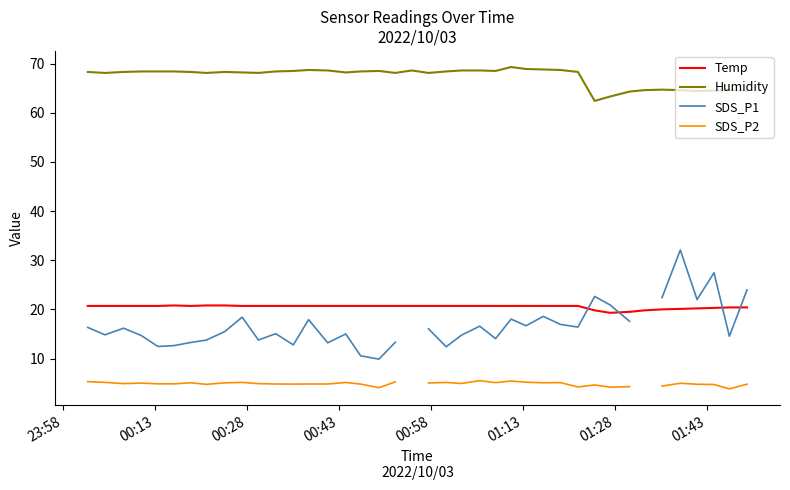

True or false: Temp and Humidity intersect in this chart.

False